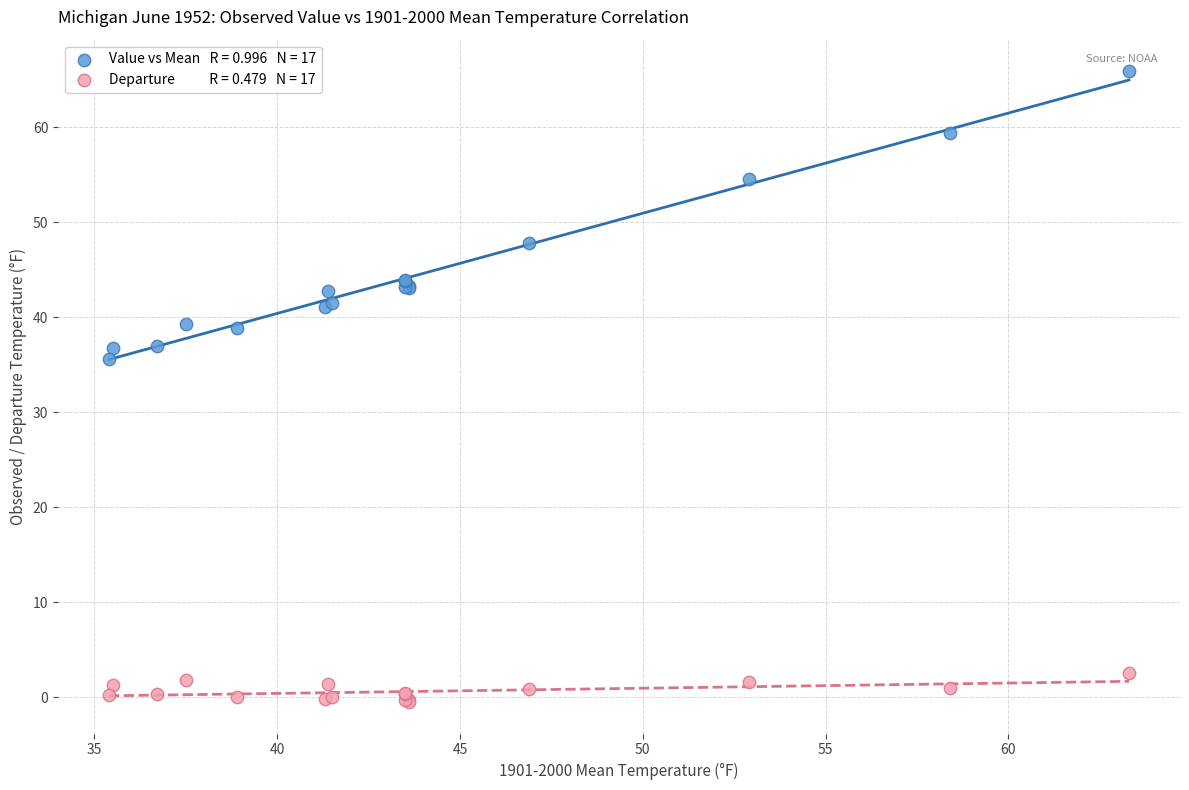

Across all series, what Y value is closest to 32?

35.6